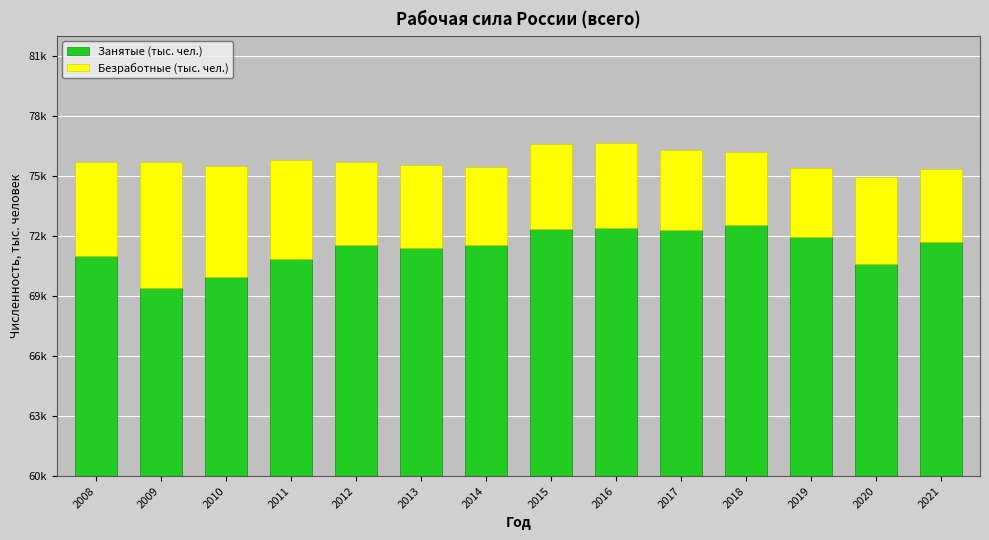

Where is Безработные (тыс. чел.) nearest to the value 4874?

2011